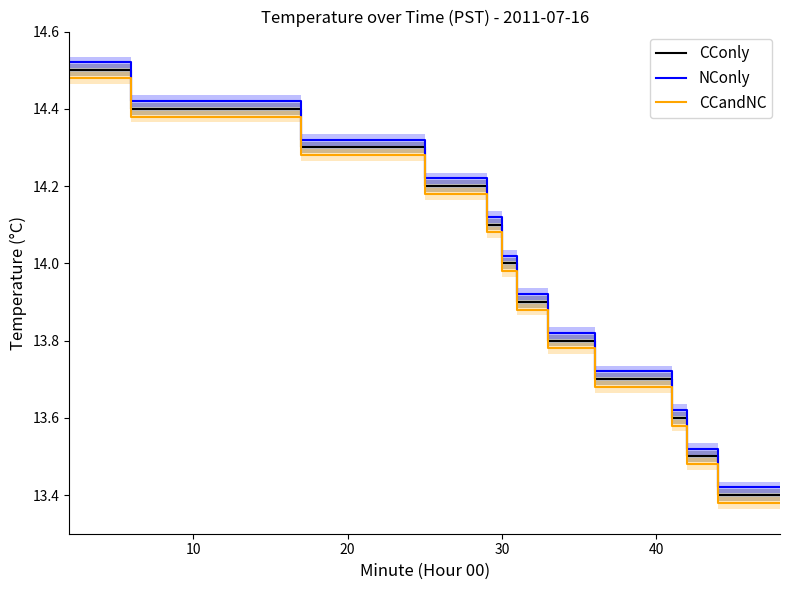

True or false: NConly and CCandNC cross at least once.

False